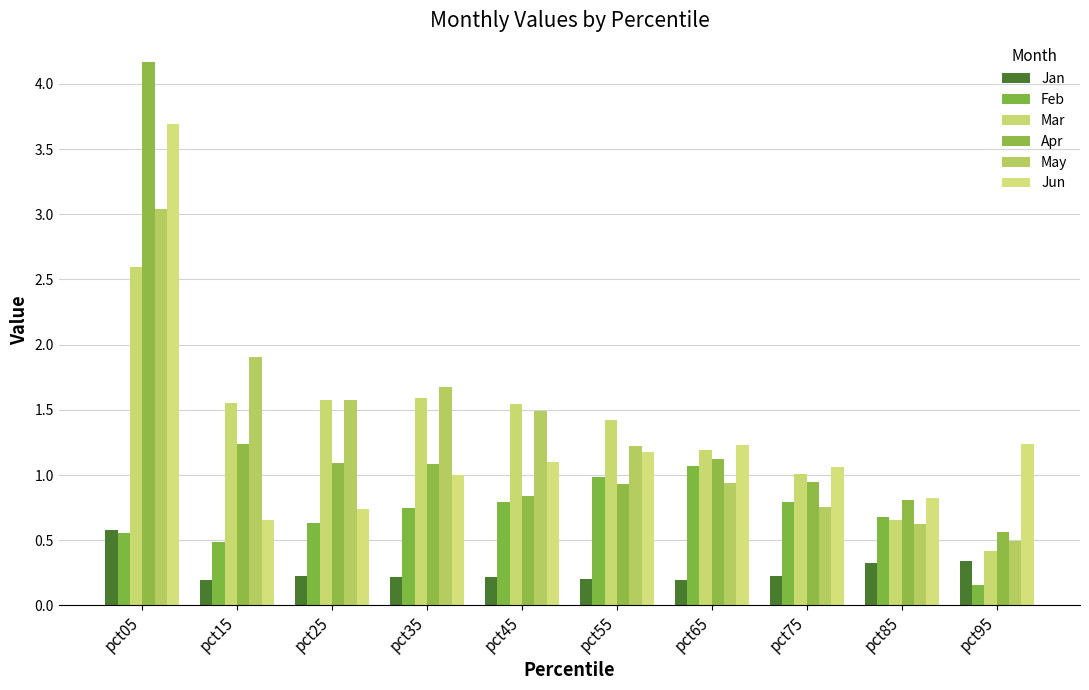

Is it true that Mar equals 0.8 at pct45?

False